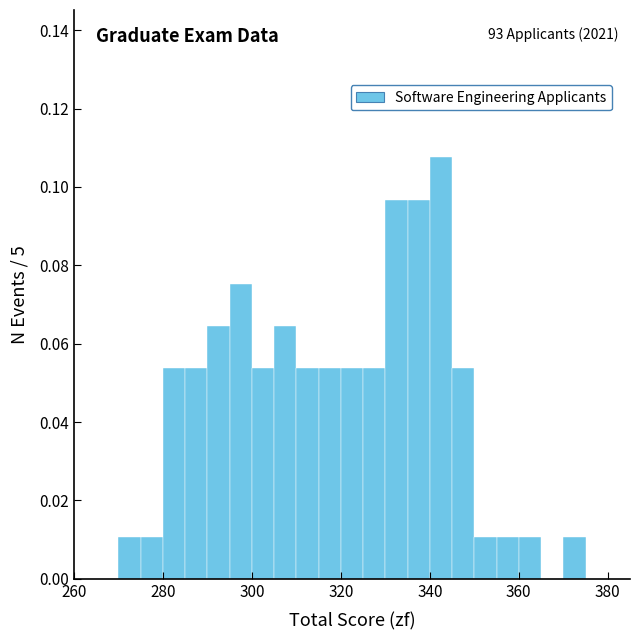

Read against the x-axis, roughly where is the centre of the tallest bar?

342